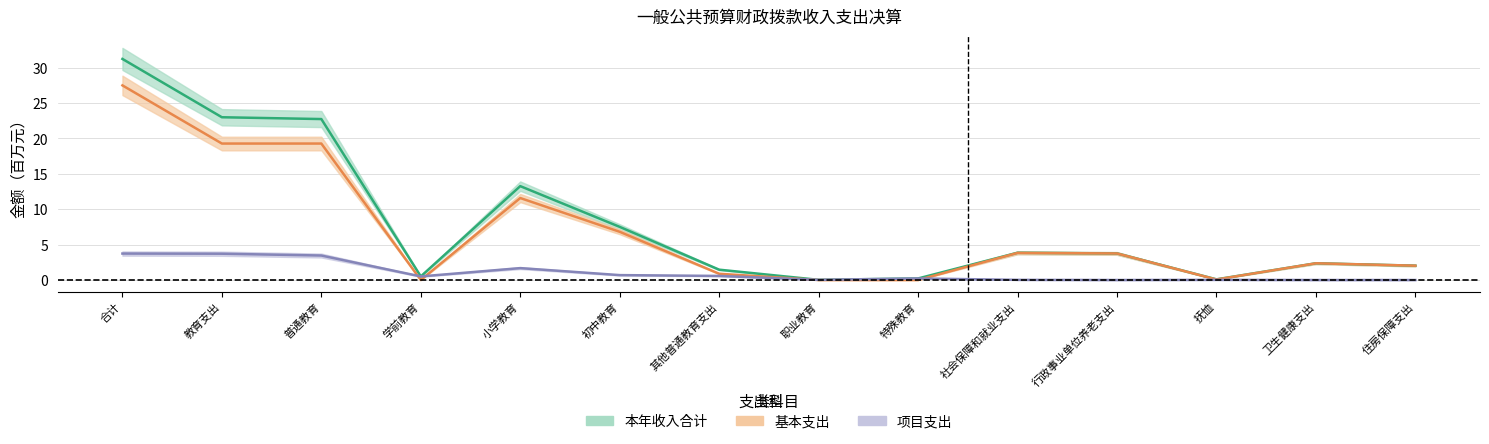

Is it true that 本年收入合计 equals 21.5 at 小学教育?

False